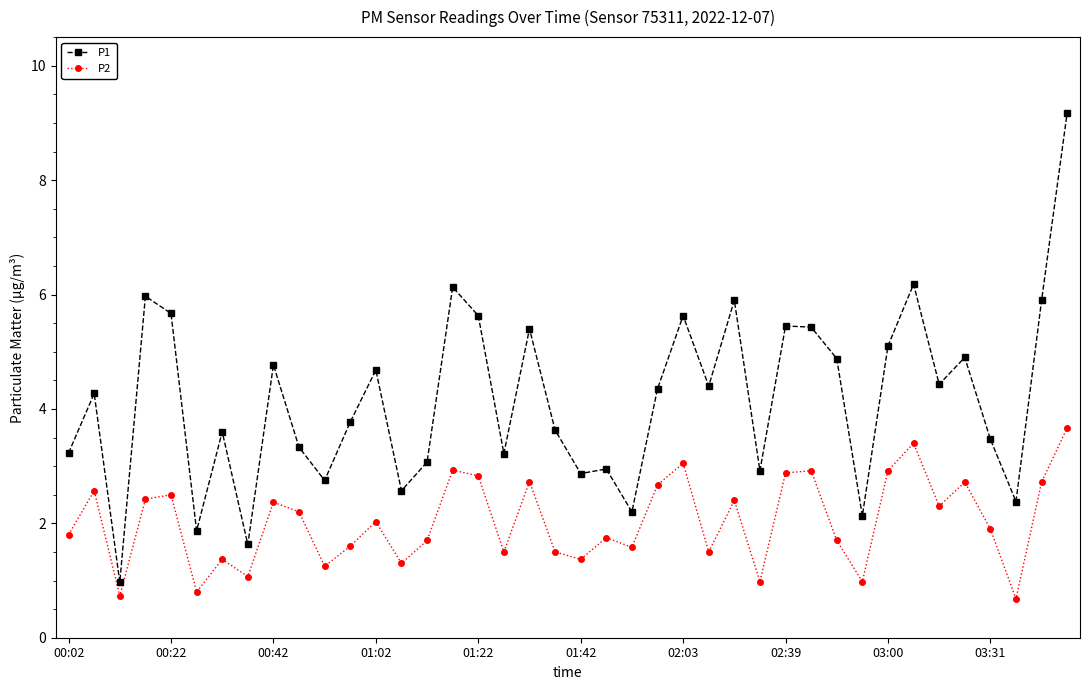

True or false: P2 and P1 cross at least once.

False